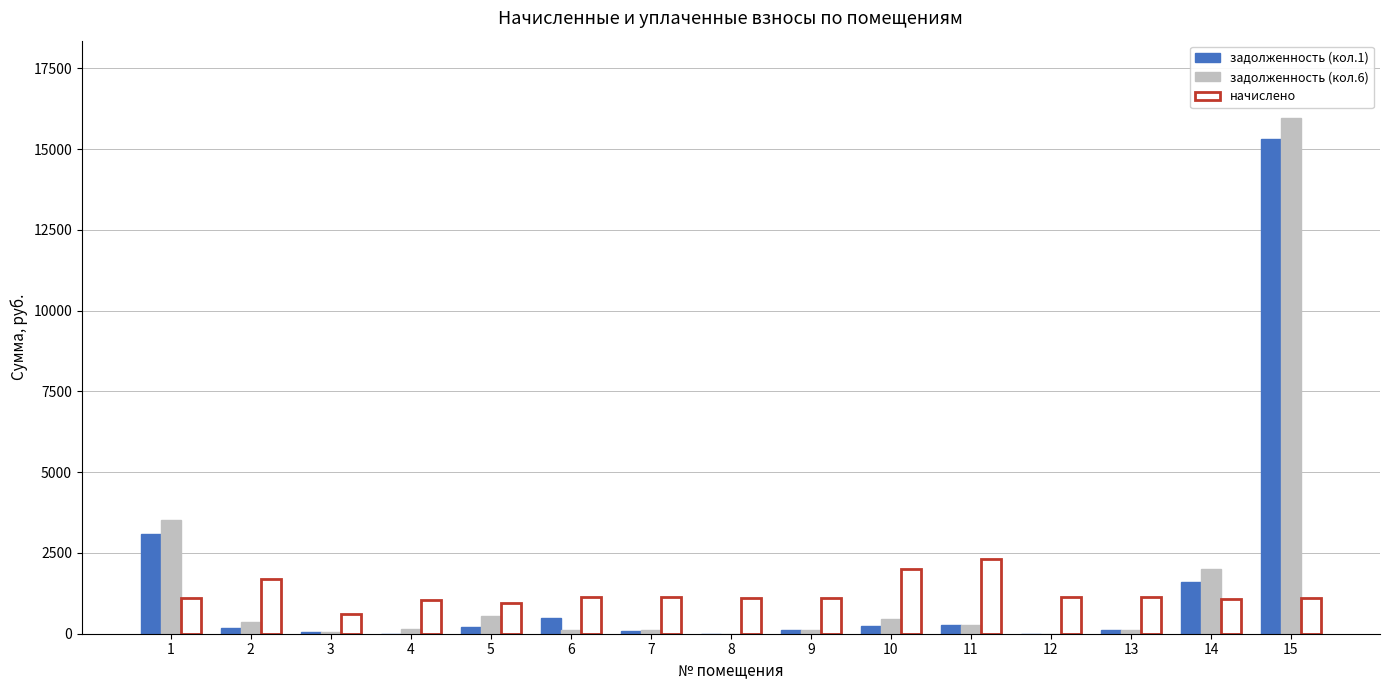

Is the value of задолженность (кол.1) at 12 greater than the value of начислено at 1?

No